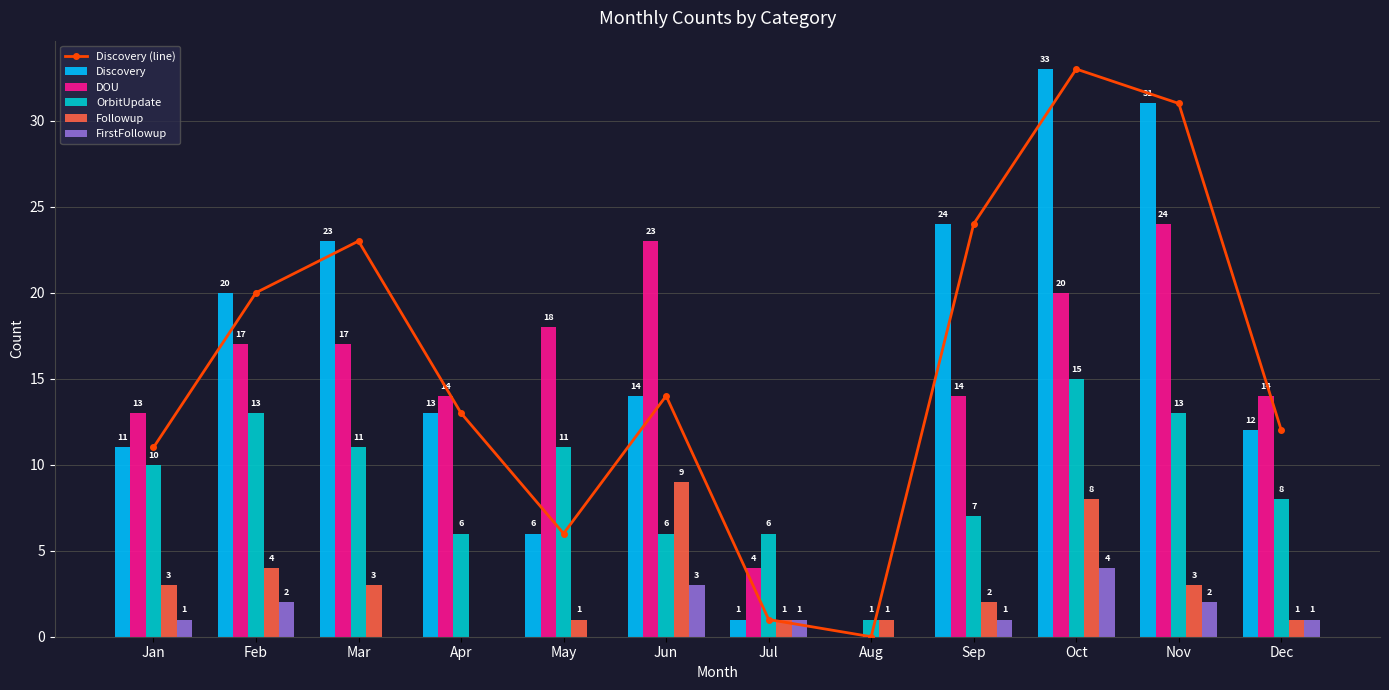

Which series has the largest total across all categories?

Discovery (line)